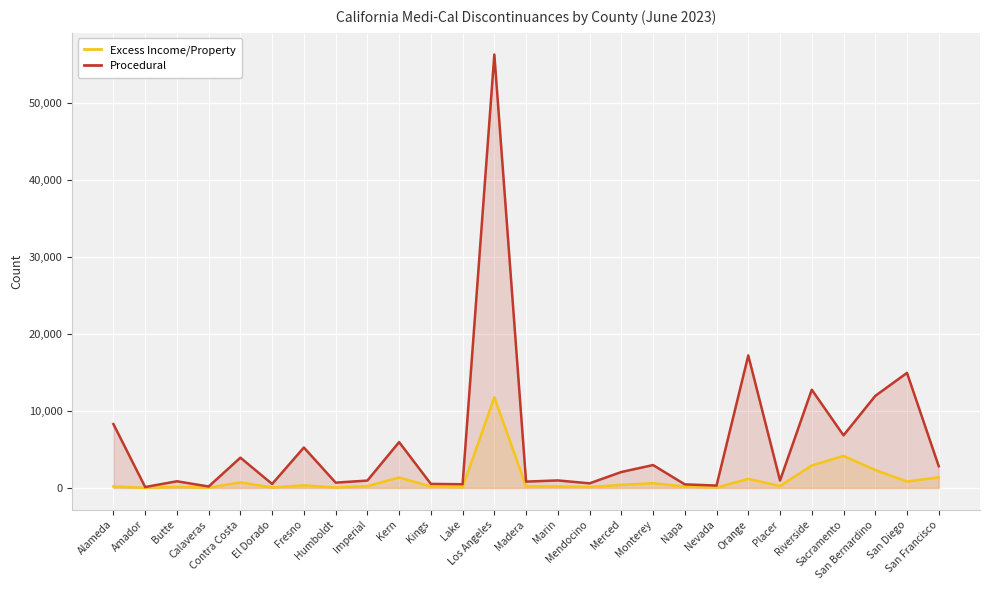

What position from the right is Calaveras?

24